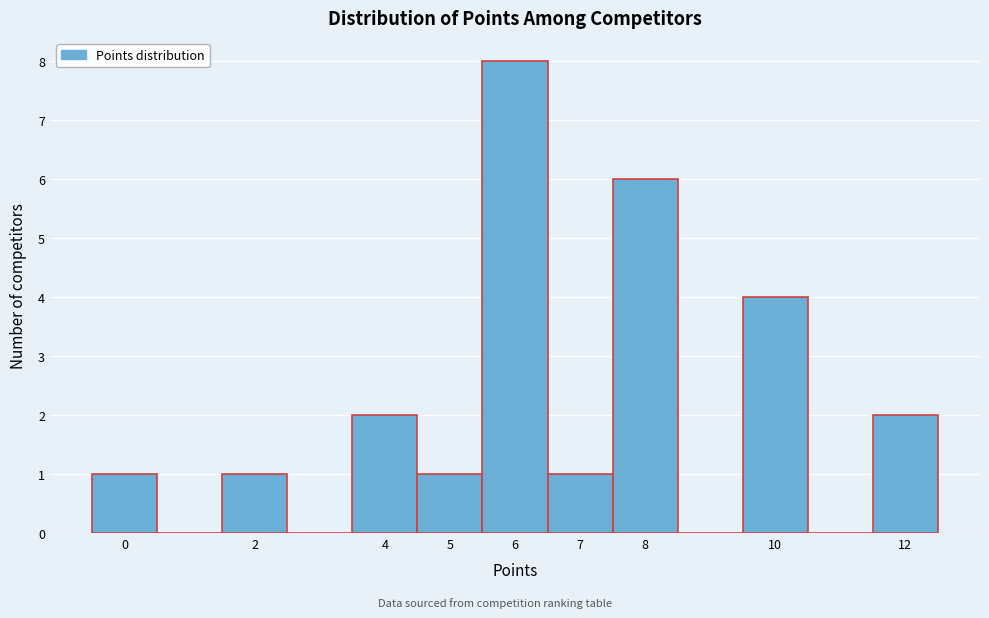

Over which range of the x-axis is the bar tallest?

5.5 to 6.5